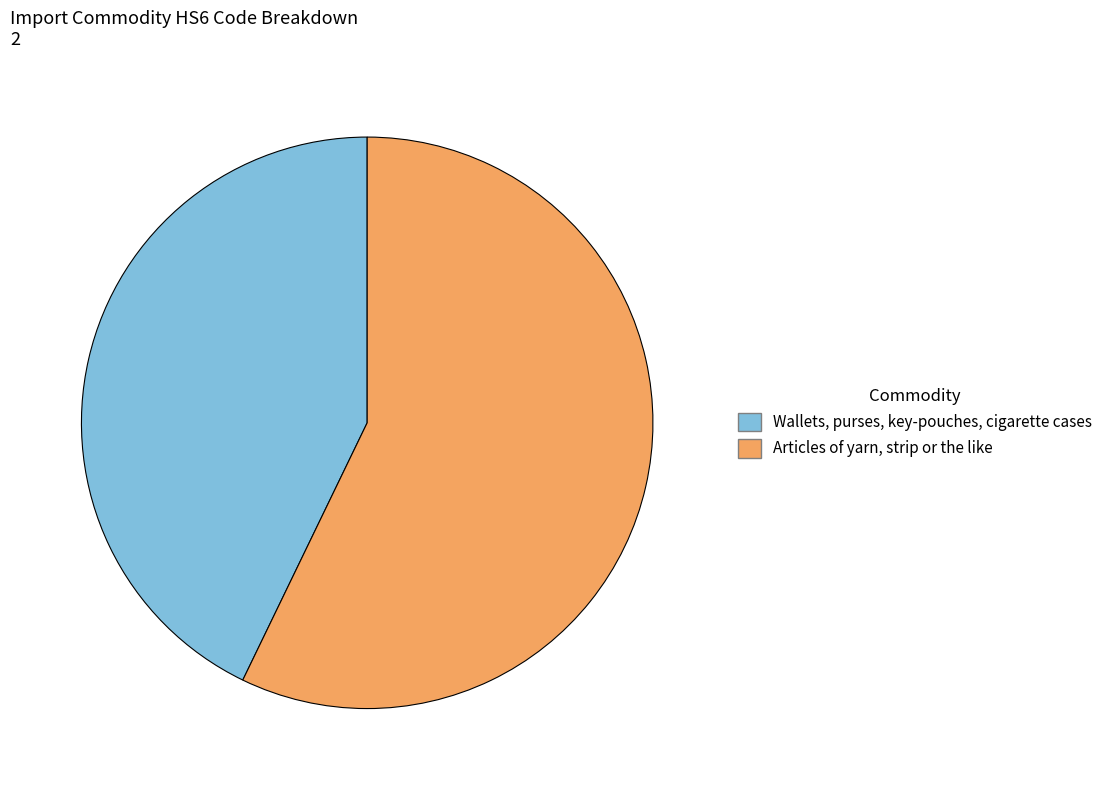

Rank the categories by value from lowest to highest.

Wallets, purses, key-pouches, cigarette cases, Articles of yarn, strip or the like